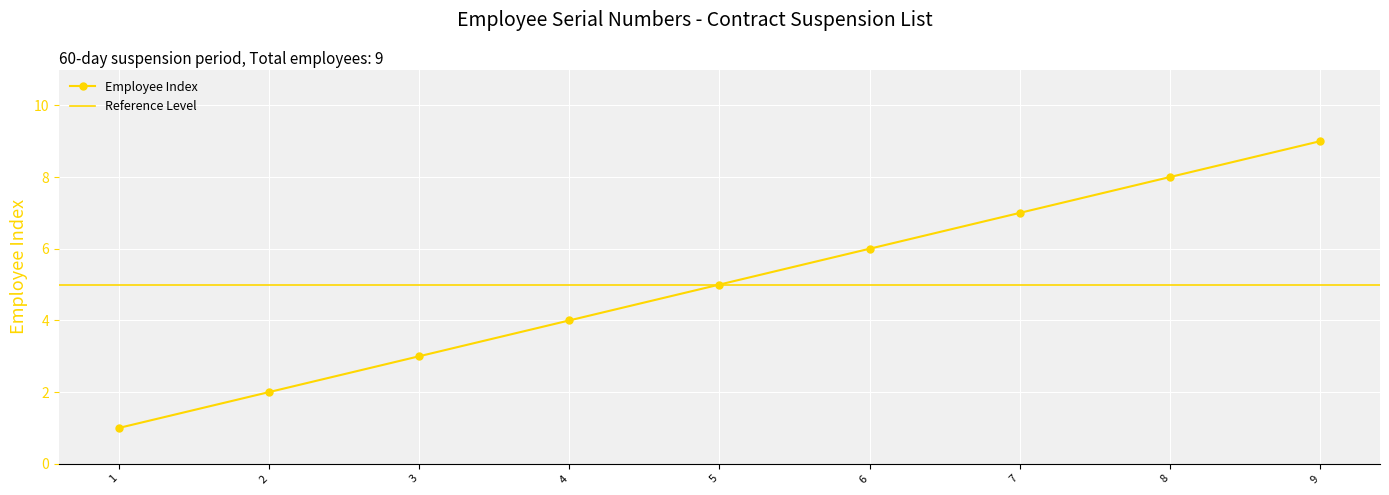

What is the average value?

5